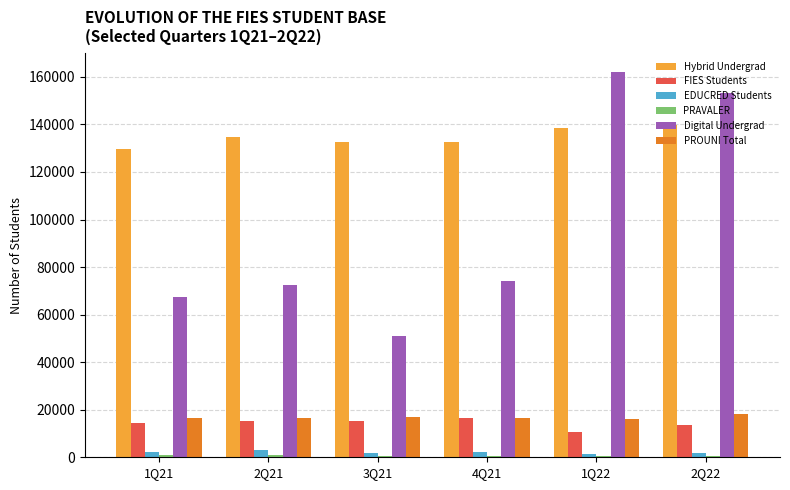

What is the sum of the Hybrid Undergrad values at 2Q21 and 1Q21?

264505